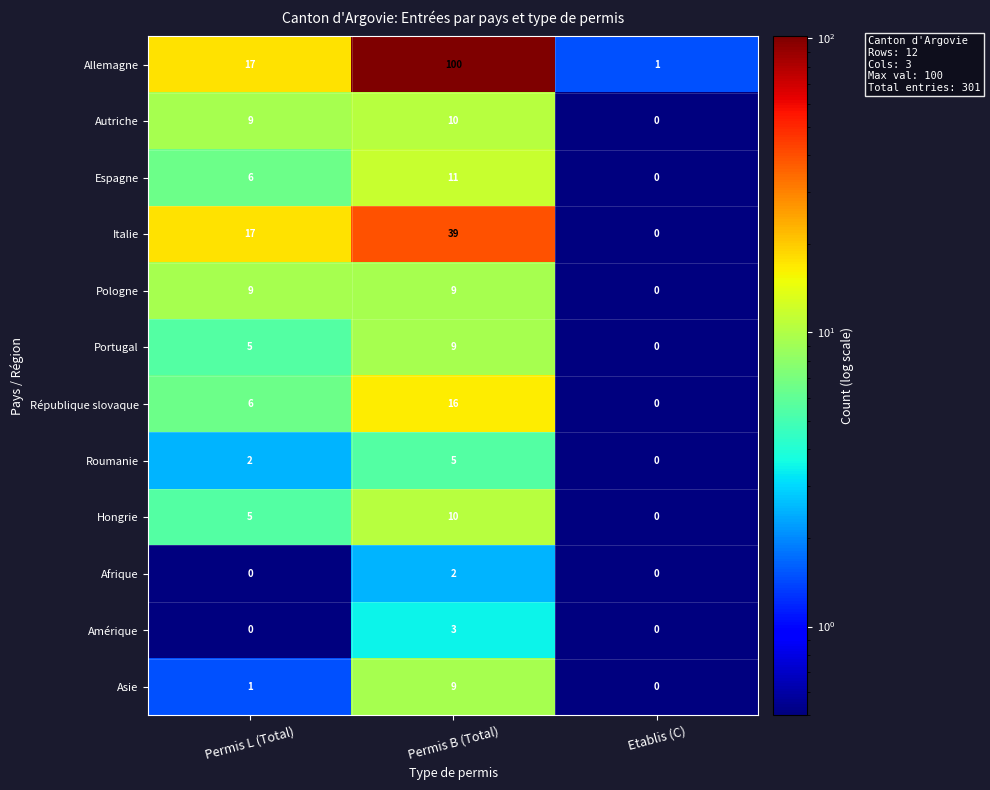

Between Permis B (Total) and Etablis (C), which series saw the biggest shift?

Allemagne